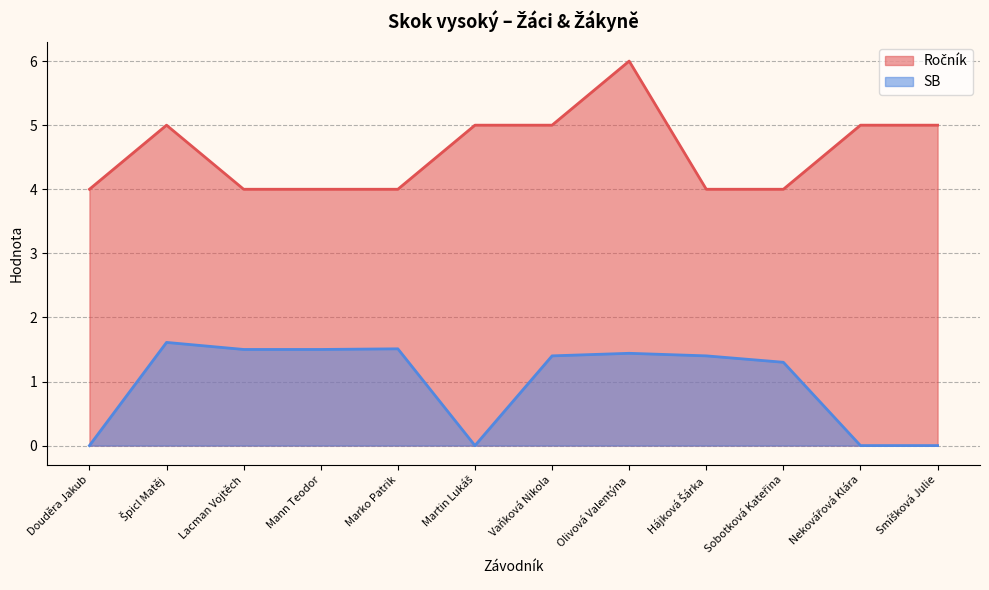

Between Špicl Matěj and Nekovářová Klára, which series saw the biggest shift?

SB